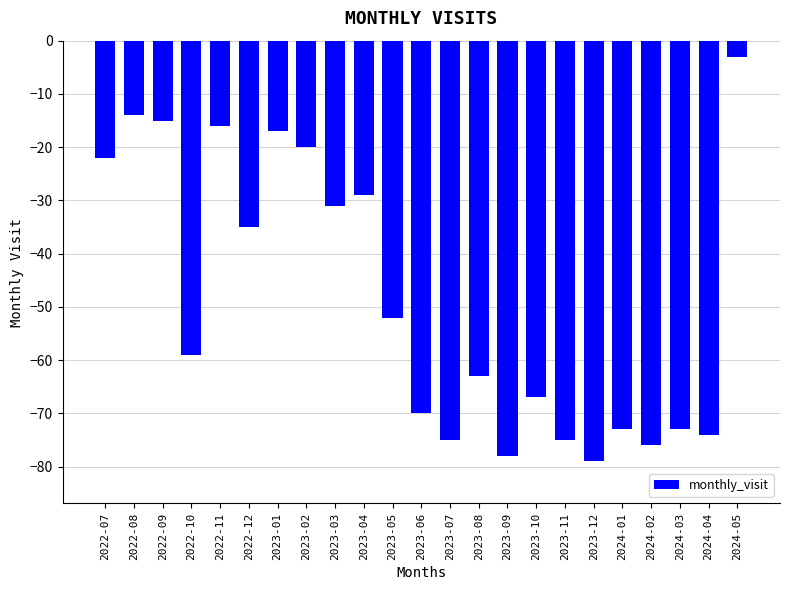

What is the value of the 21st bar from the left?

-73